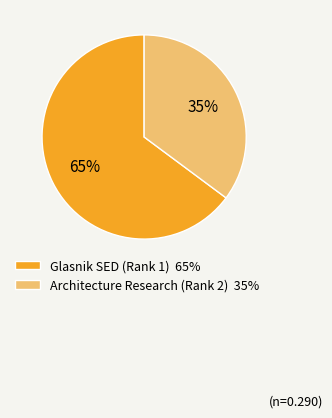

To the nearest percent, what percentage of the pie is Glasnik SED (Rank 1)?

65%